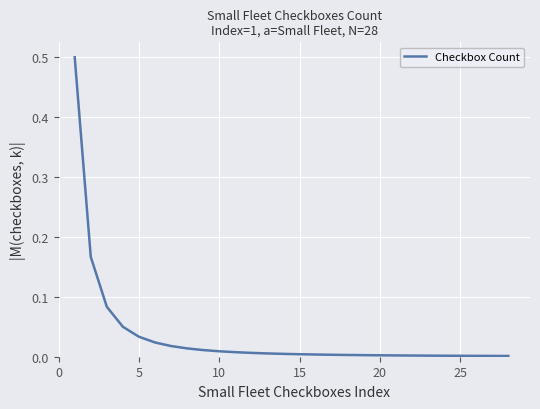

What is the difference between the maximum and minimum values?

0.5